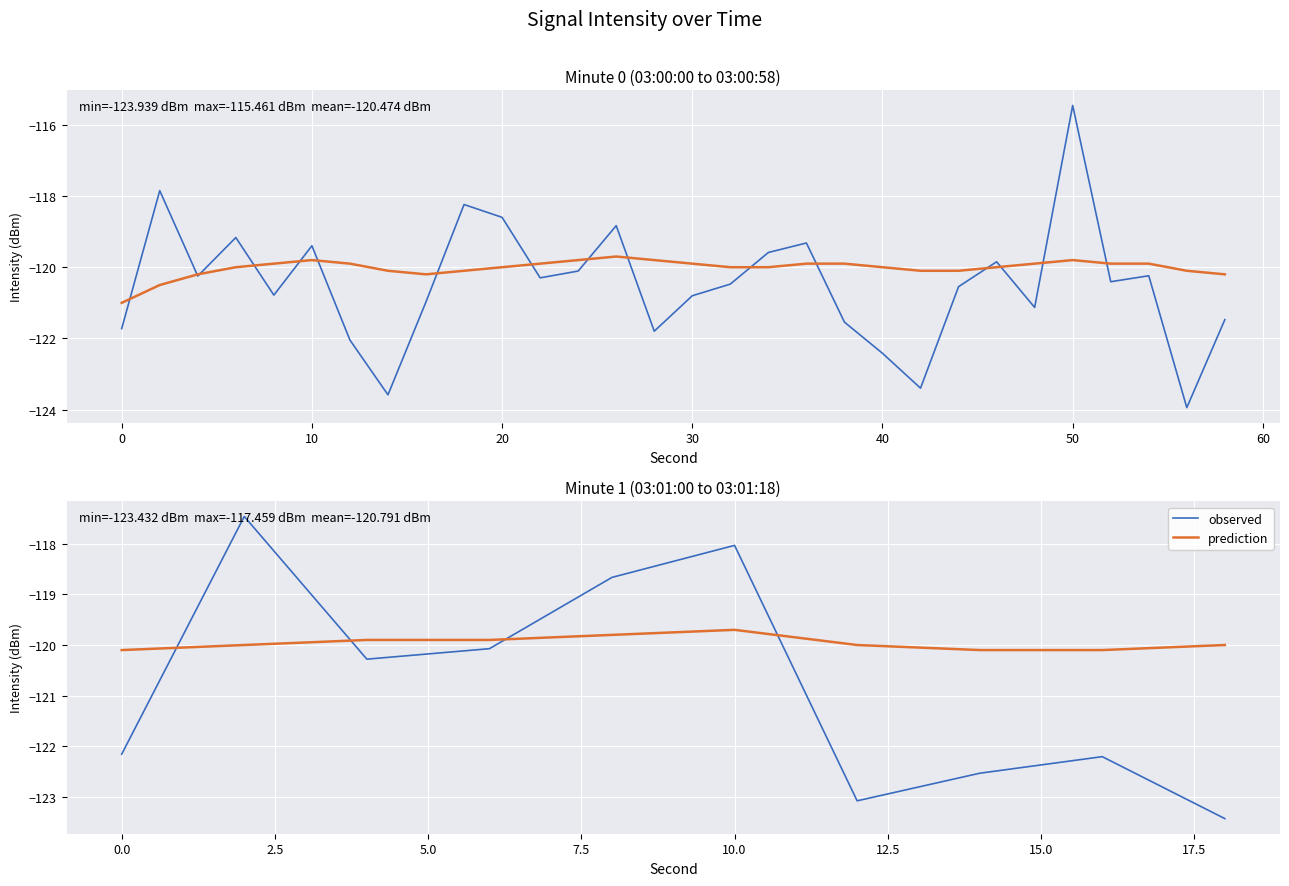

Which series has the largest range (max minus min)?

observed